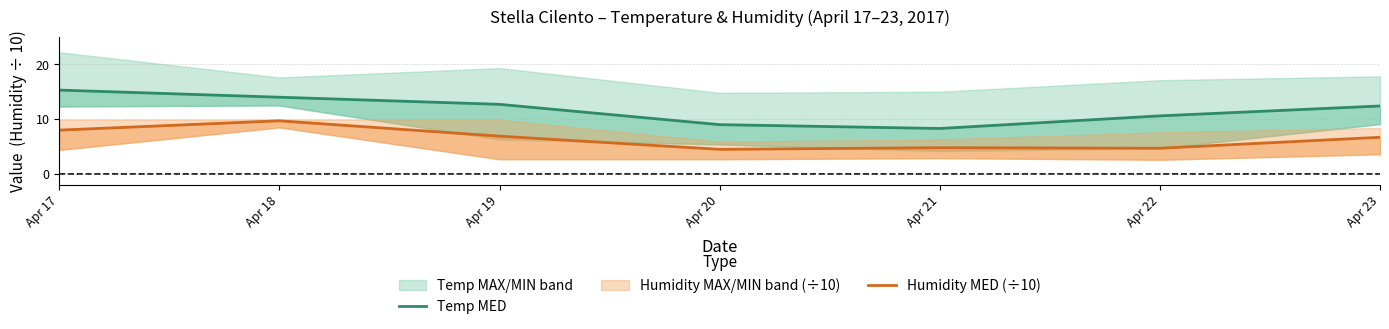

How many lines are shown in the chart?

2